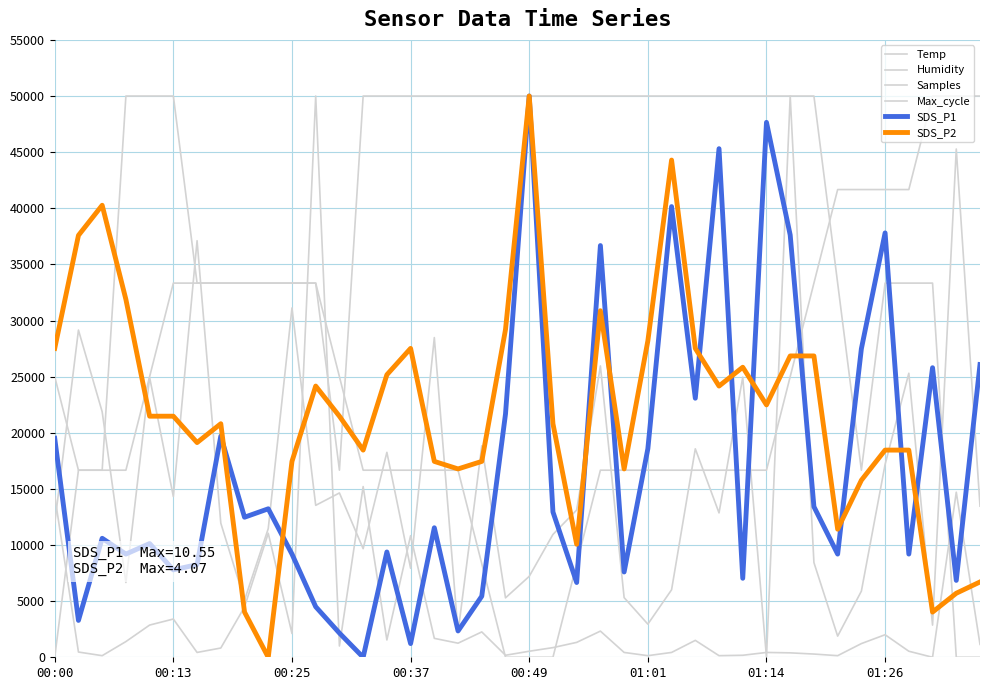

At which label does Samples reach its minimum?

01:14